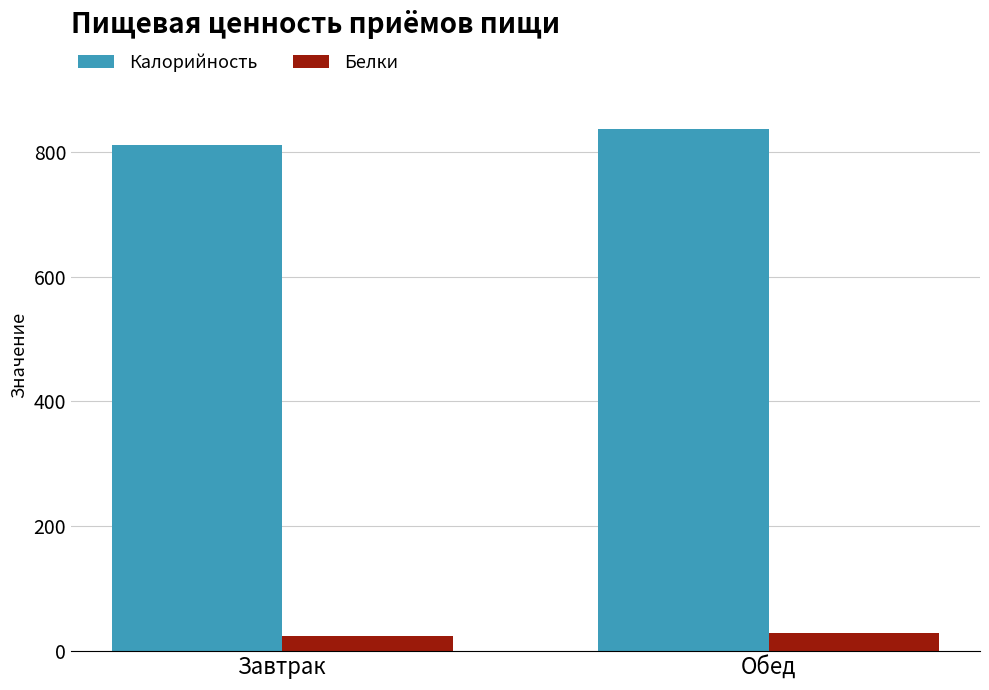

What is the label of the 1st bar from the right?

Обед